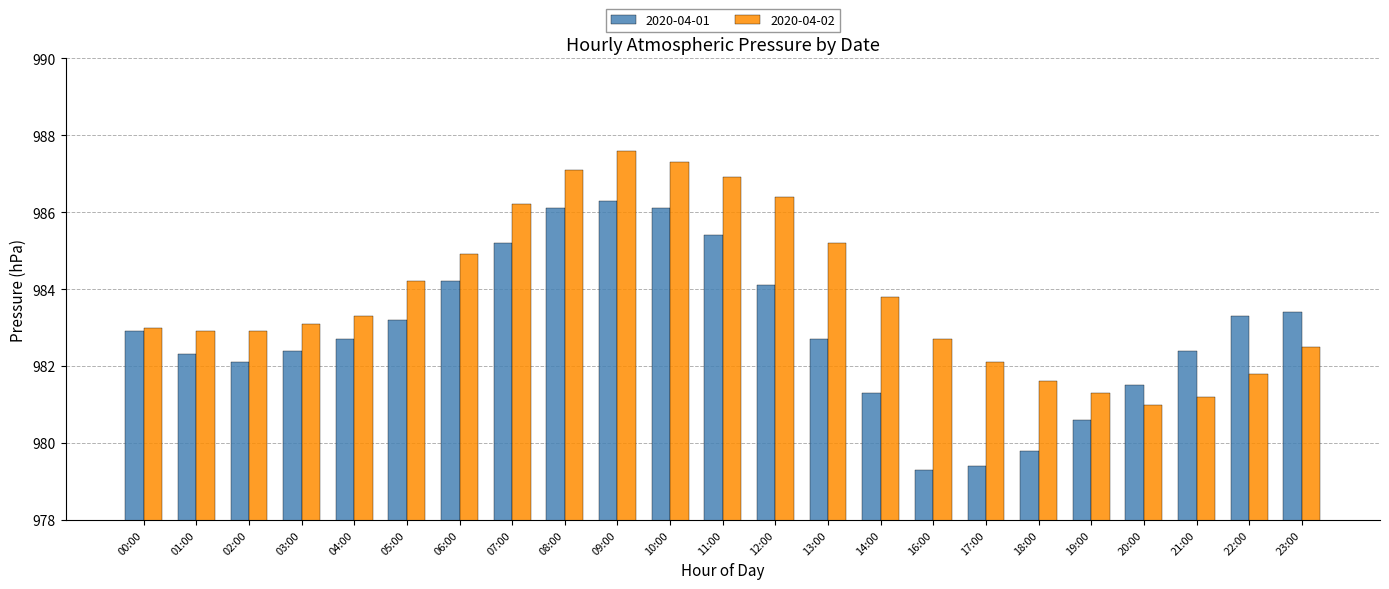

Reading left to right, extract all data points from this chart.

2020-04-01: 00:00=982.9	01:00=982.3	02:00=982.1	03:00=982.4	04:00=982.7	05:00=983.2	06:00=984.2	07:00=985.2	08:00=986.1	09:00=986.3	10:00=986.1	11:00=985.4	12:00=984.1	13:00=982.7	14:00=981.3	16:00=979.3	17:00=979.4	18:00=979.8	19:00=980.6	20:00=981.5	21:00=982.4	22:00=983.3	23:00=983.4
2020-04-02: 00:00=983.0	01:00=982.9	02:00=982.9	03:00=983.1	04:00=983.3	05:00=984.2	06:00=984.9	07:00=986.2	08:00=987.1	09:00=987.6	10:00=987.3	11:00=986.9	12:00=986.4	13:00=985.2	14:00=983.8	16:00=982.7	17:00=982.1	18:00=981.6	19:00=981.3	20:00=981.0	21:00=981.2	22:00=981.8	23:00=982.5